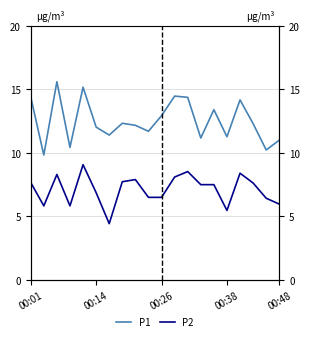

Rank the series at 00:14 from highest to lowest value.

P1, P2